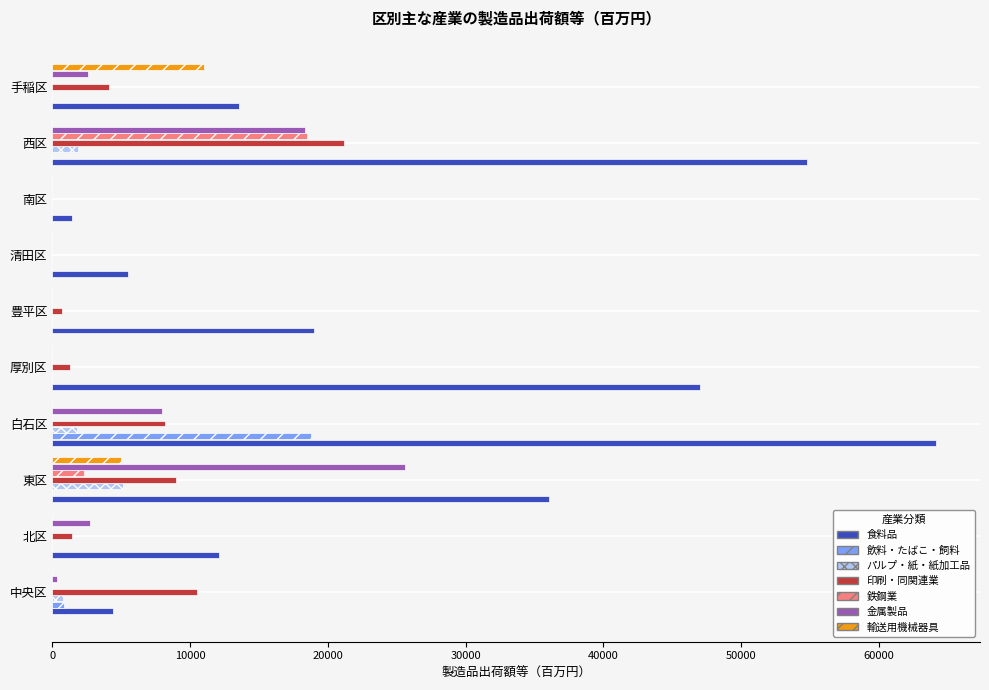

What is the total value across all series at 北区?

16235